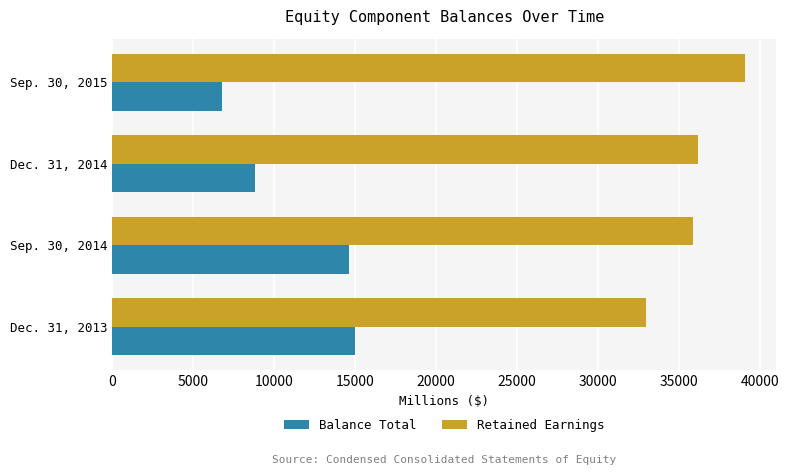

Which series changed the most between Sep. 30, 2014 and Dec. 31, 2014?

Balance Total